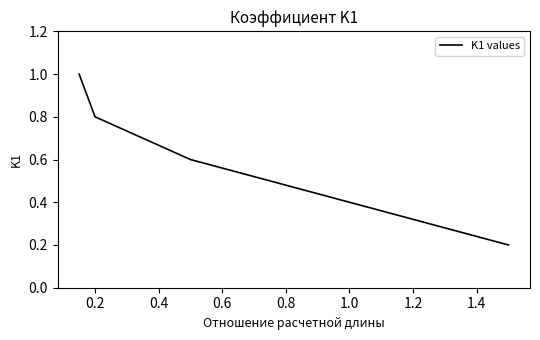

What is the difference between the maximum and minimum values?

0.8